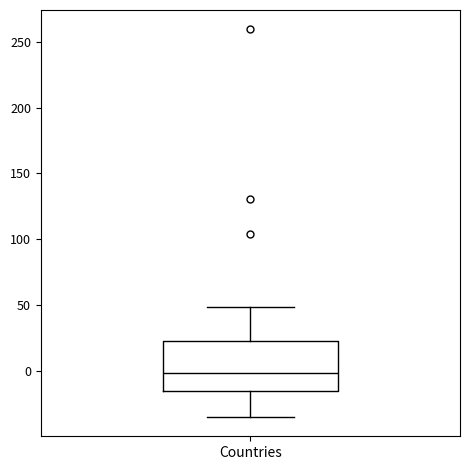

Transcribe this box plot: give where the median line is, the range the box spans, and where the two whiskers end, as read against the y-axis. The values are not printed on the chart, so give them approximately, as read against the axis.

median 0, box -15 to 25, whiskers -35 to 50